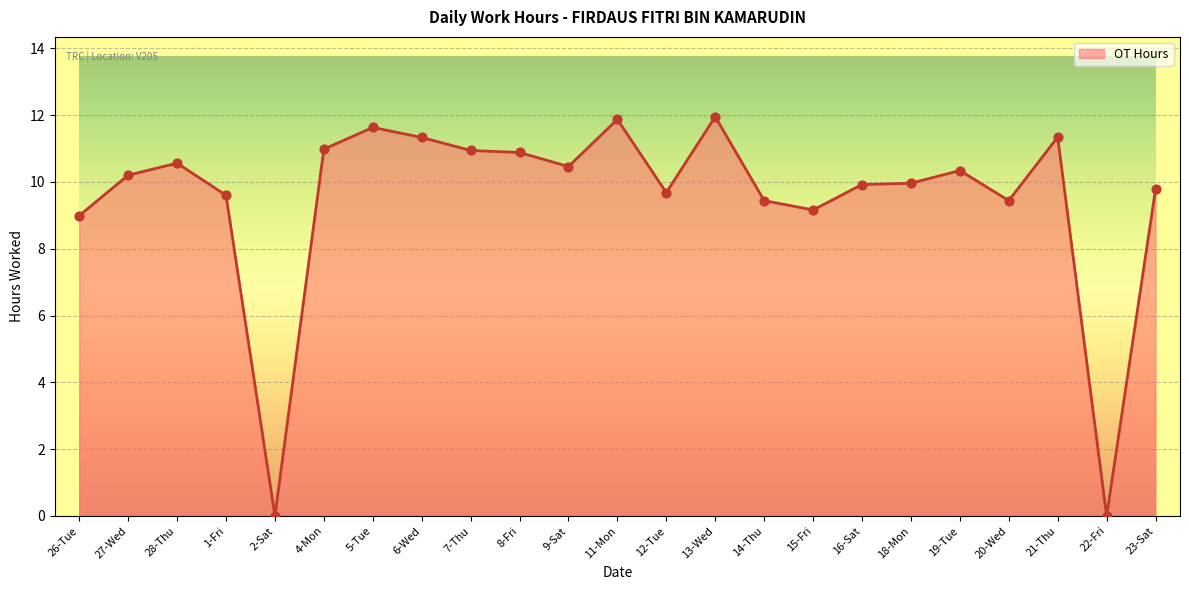

Which has a higher value, 13-Wed or 28-Thu?

13-Wed